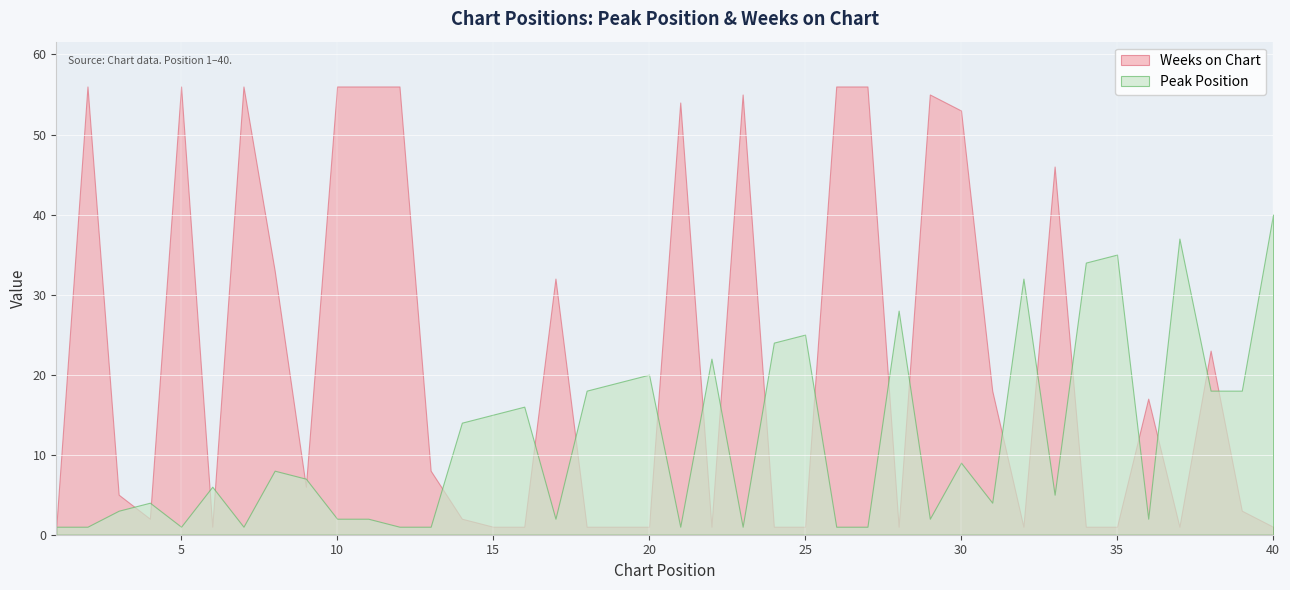

Reading left to right, what are all the values shown in this chart?

Peak Position: 1=1	2=1	3=3	4=4	5=1	6=6	7=1	8=8	9=7	10=2	11=2	12=1	13=1	14=14	15=15	16=16	17=2	18=18	19=19	20=20	21=1	22=22	23=1	24=24	25=25	26=1	27=1	28=28	29=2	30=9	31=4	32=32	33=5	34=34	35=35	36=2	37=37	38=18	39=18	40=40
Weeks on Chart: 1=1	2=56	3=5	4=2	5=56	6=1	7=56	8=33	9=6	10=56	11=56	12=56	13=8	14=2	15=1	16=1	17=32	18=1	19=1	20=1	21=54	22=1	23=55	24=1	25=1	26=56	27=56	28=1	29=55	30=53	31=18	32=1	33=46	34=1	35=1	36=17	37=1	38=23	39=3	40=1